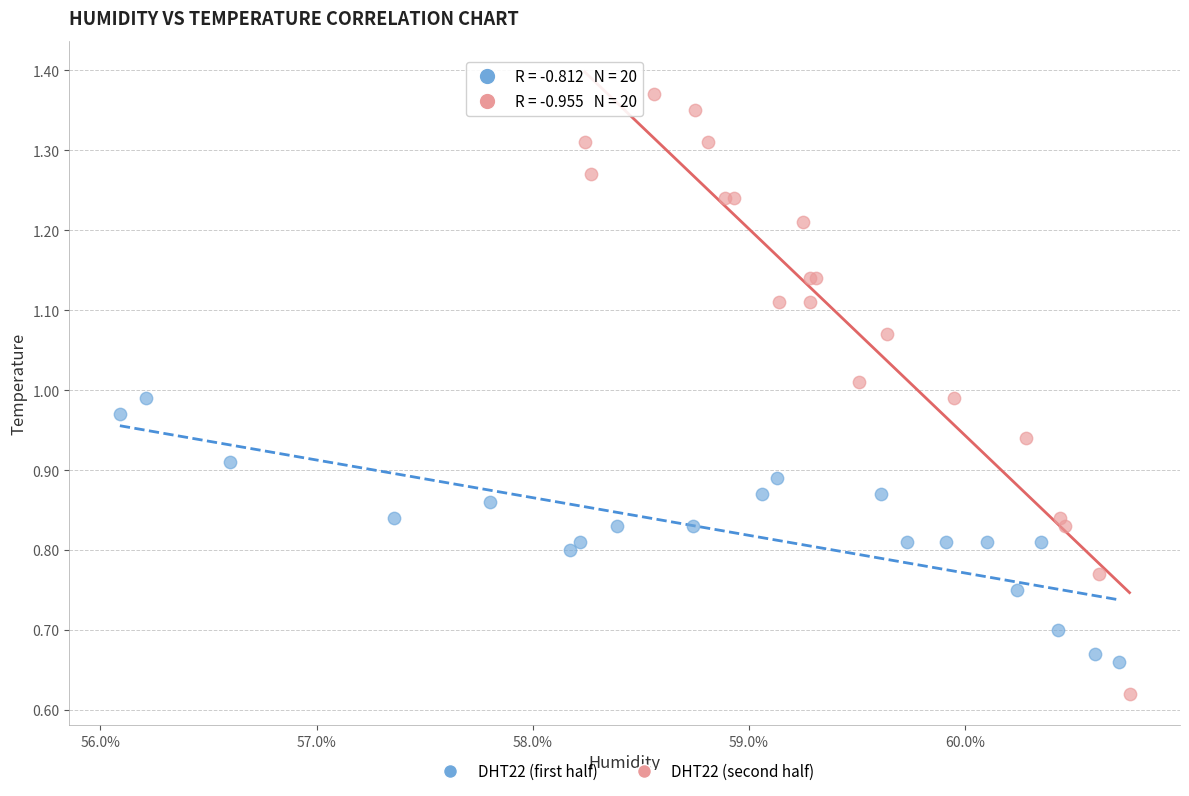

Which series has the largest Y range (max minus min)?

DHT22 (second half)